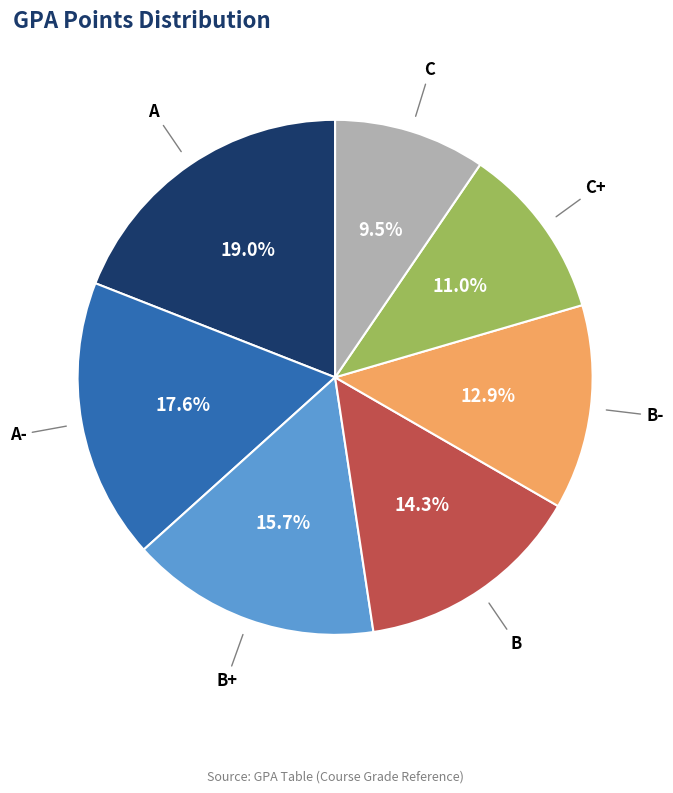

How many segments does this pie chart have?

7